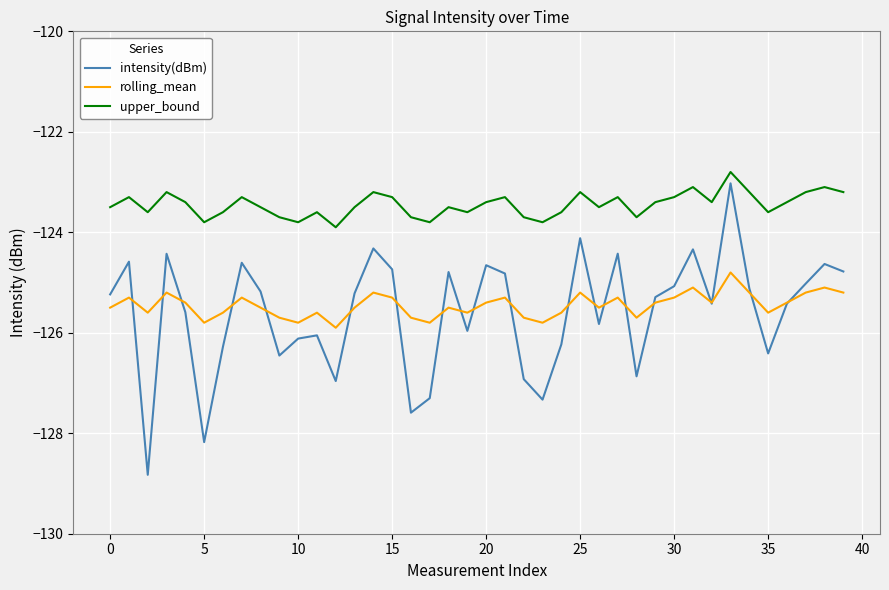

What is the sum of all intensity(dBm) values?

-5024.1